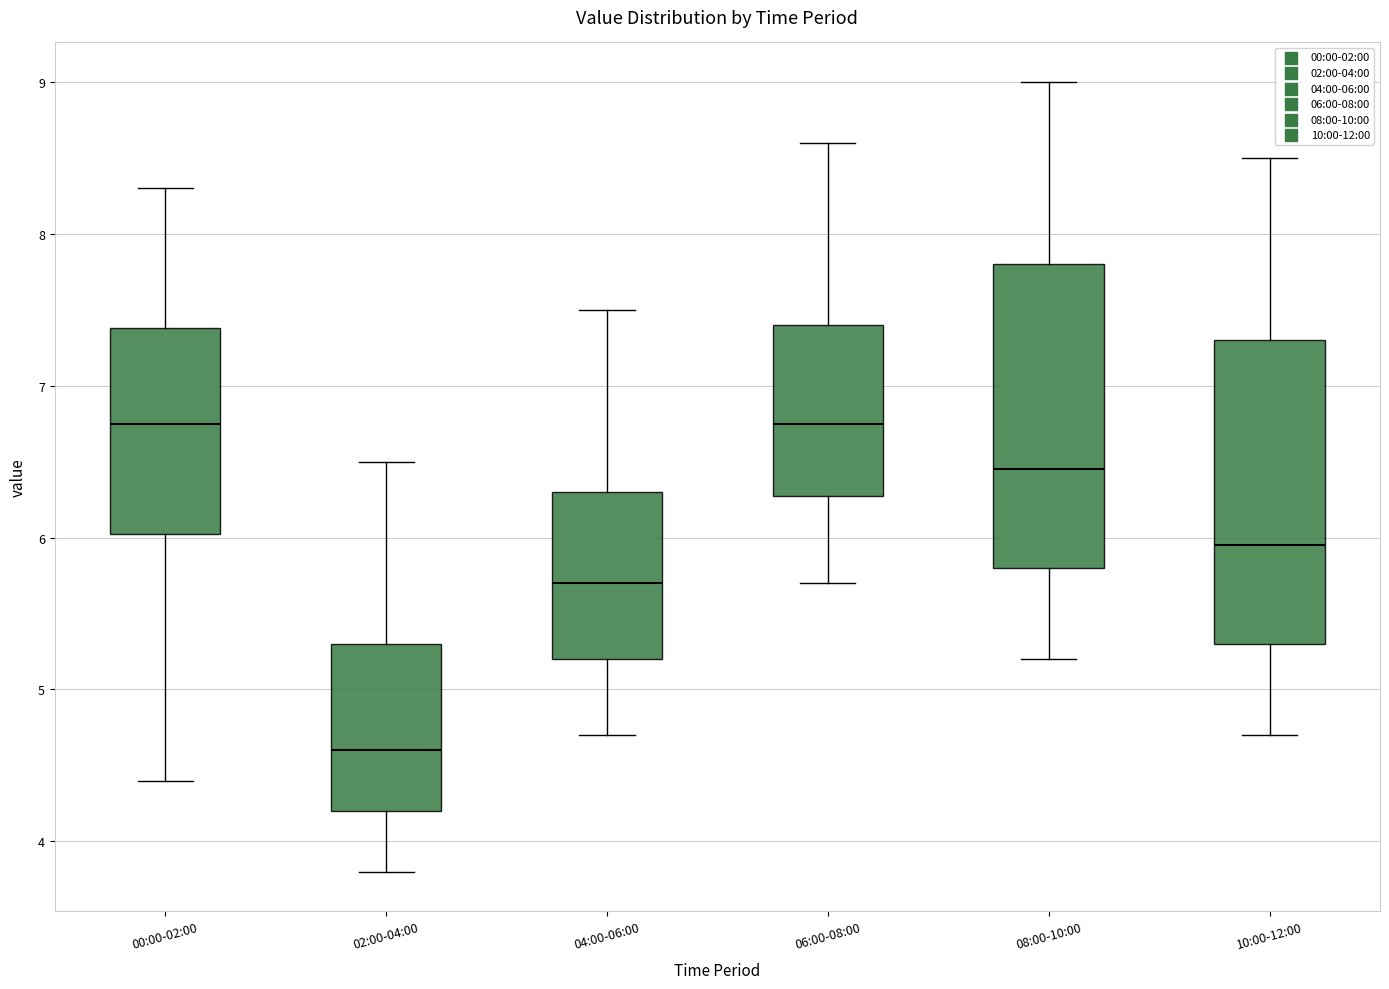

Reading left to right, read every box against the y-axis: the position of its median line, the range the box covers, and the ends of its whiskers. The values are not printed on the chart, so give them approximately, as read against the axis.

00:00-02:00: median 6.8, box 6.0 to 7.4, whiskers 4.4 to 8.3
02:00-04:00: median 4.6, box 4.2 to 5.3, whiskers 3.8 to 6.5
04:00-06:00: median 5.7, box 5.2 to 6.3, whiskers 4.7 to 7.5
06:00-08:00: median 6.8, box 6.3 to 7.4, whiskers 5.7 to 8.6
08:00-10:00: median 6.5, box 5.8 to 7.8, whiskers 5.2 to 9.0
10:00-12:00: median 6.0, box 5.3 to 7.3, whiskers 4.7 to 8.5